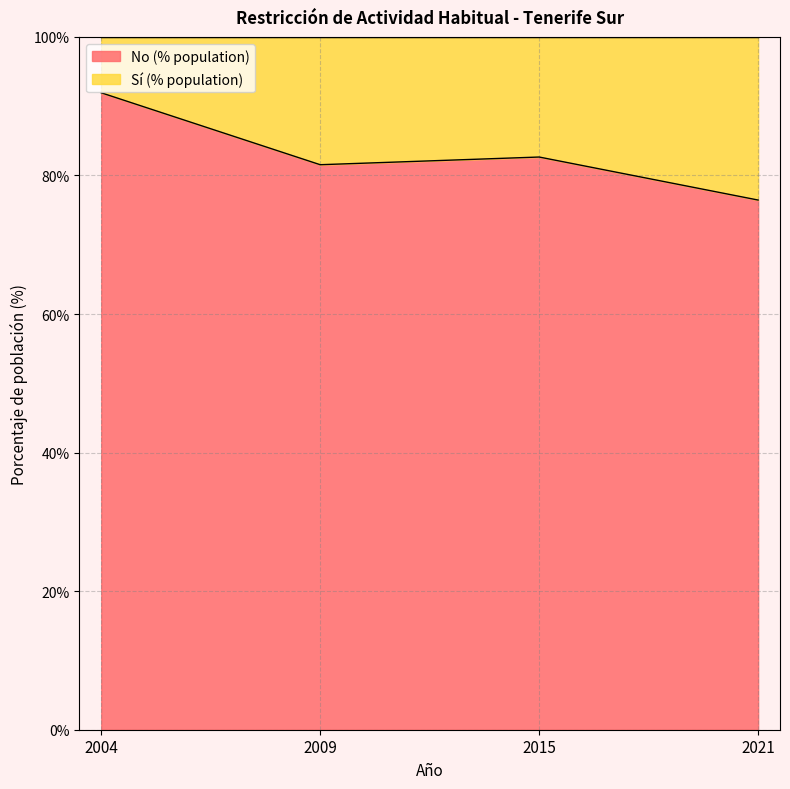

Count the number of categories in the chart.

4